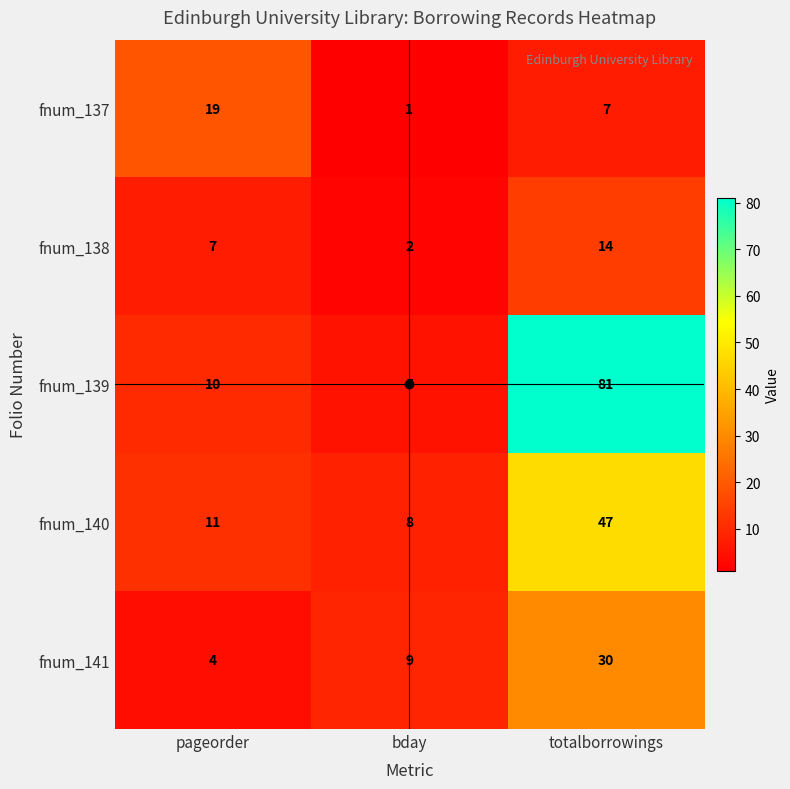

Which series changed the most between pageorder and totalborrowings?

fnum_139